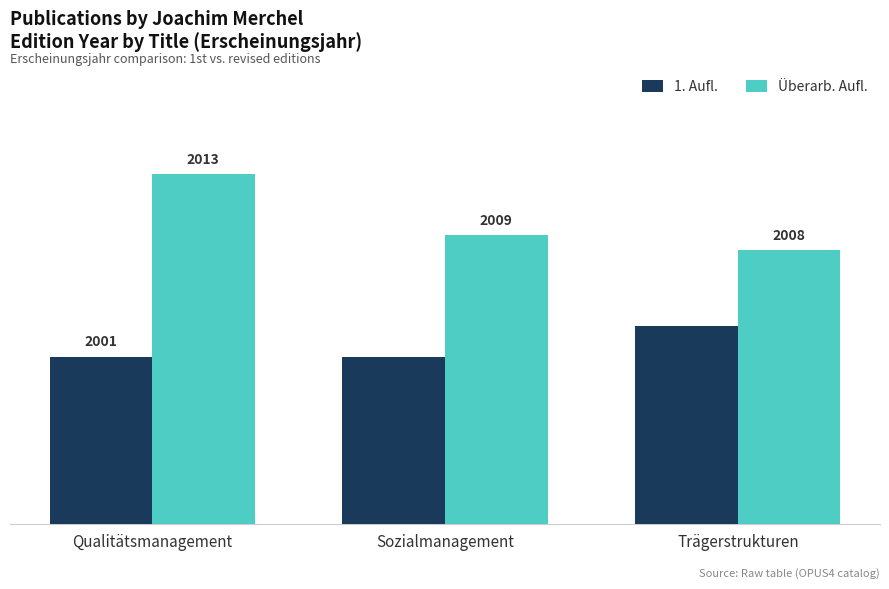

Where is Überarb. Aufl. nearest to the value 2010?

Sozialmanagement